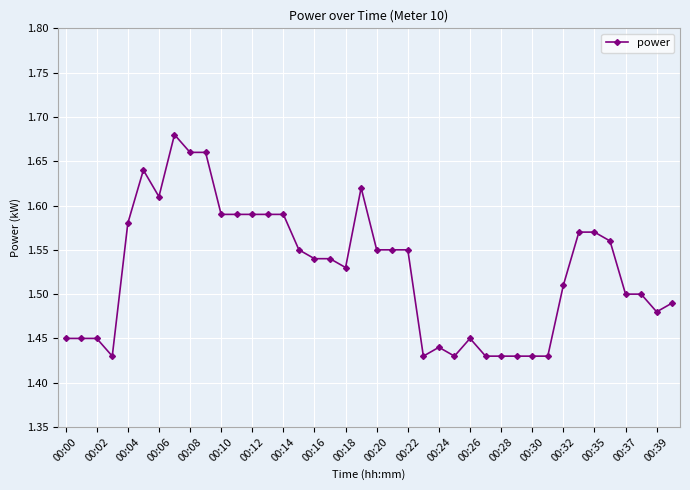

How many values are between 1 and 2?

40